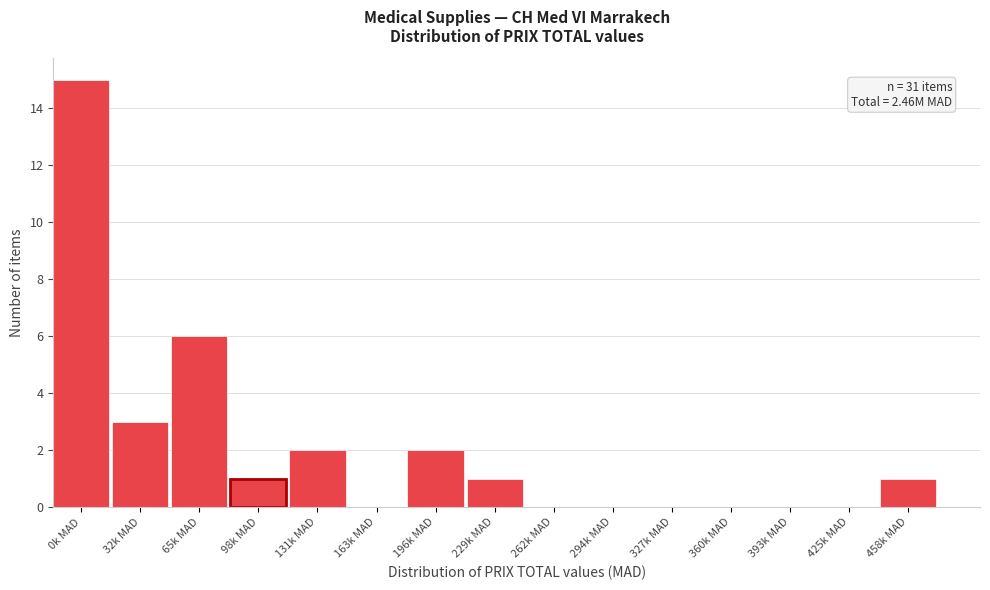

Reading left to right, what are all the values shown in this chart?

0k MAD=15	32k MAD=3	65k MAD=6	98k MAD=1	131k MAD=2	163k MAD=0	196k MAD=2	229k MAD=1	262k MAD=0	294k MAD=0	327k MAD=0	360k MAD=0	393k MAD=0	425k MAD=0	458k MAD=1